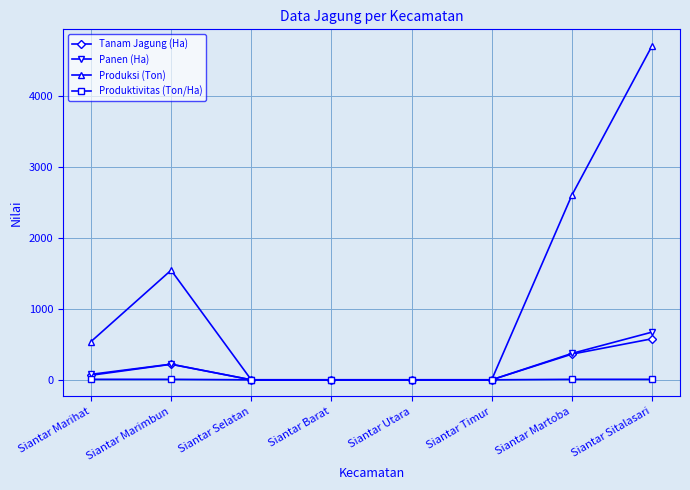

What is the difference between the maximum and minimum values in the Panen (Ha) series?

673